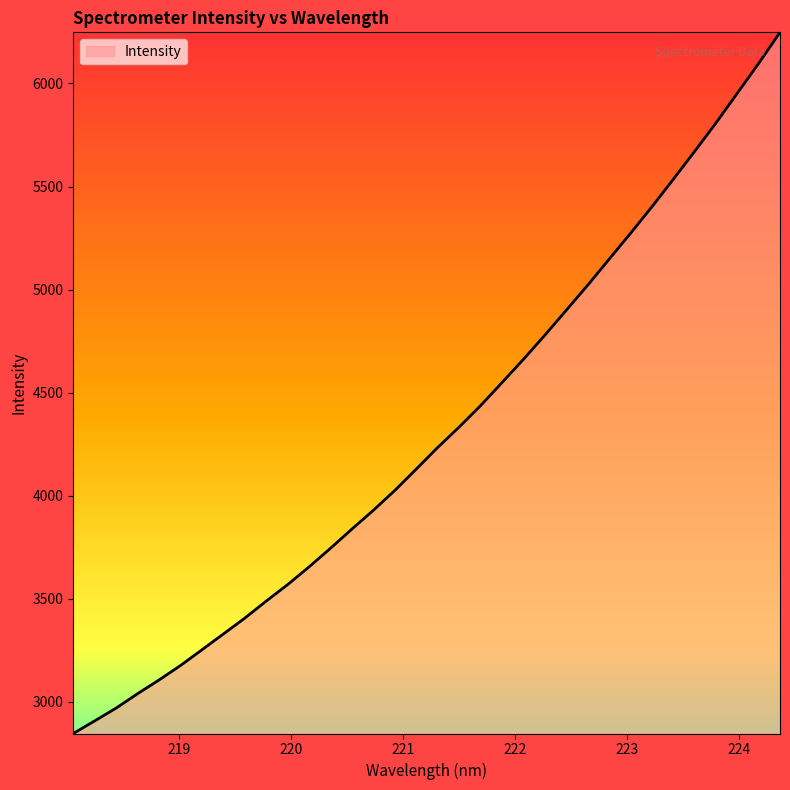

How many distinct data groups are displayed?

1